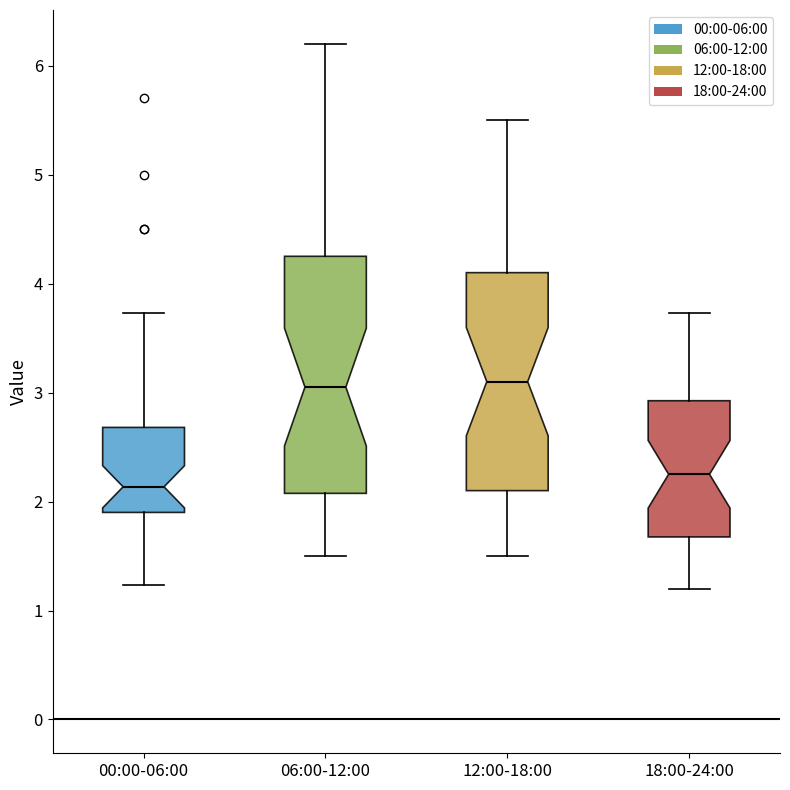

Which box has the lowest median line?

00:00-06:00